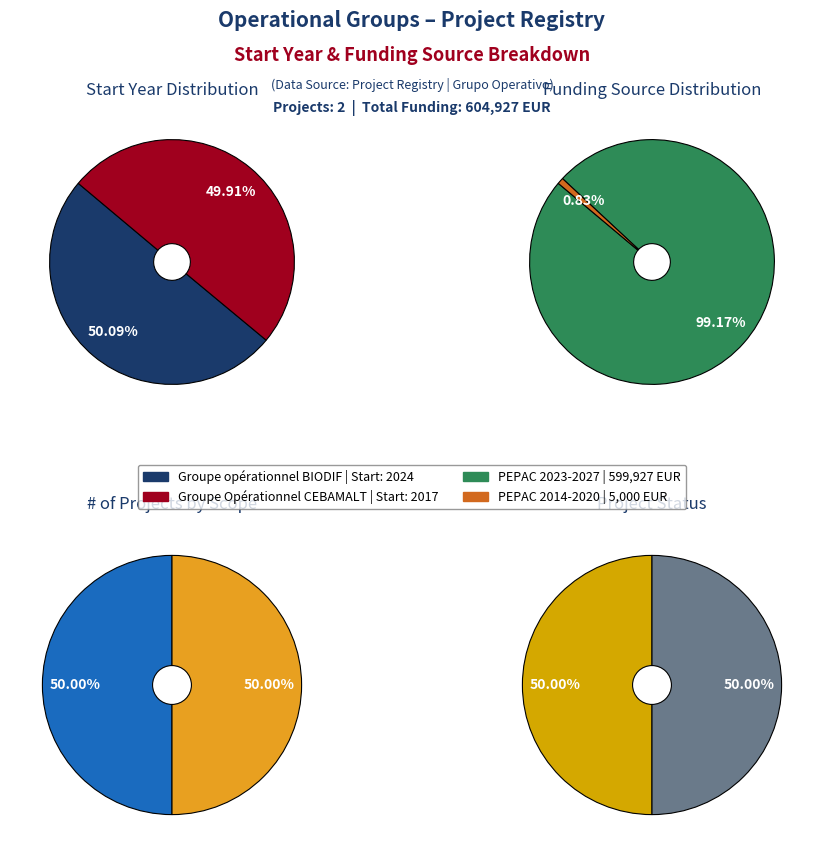

Which category accounts for the majority?

Groupe opérationnel BIODIF